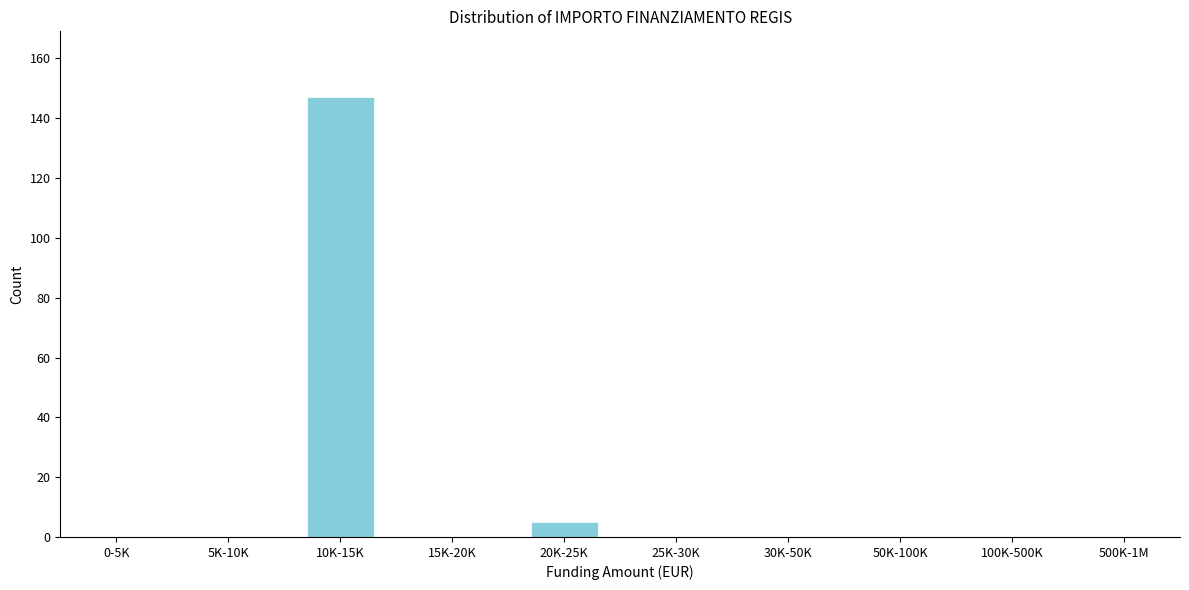

Reading left to right, what are all the values shown in this chart?

0-5K=0	5K-10K=0	10K-15K=147	15K-20K=0	20K-25K=5	25K-30K=0	30K-50K=0	50K-100K=0	100K-500K=0	500K-1M=0